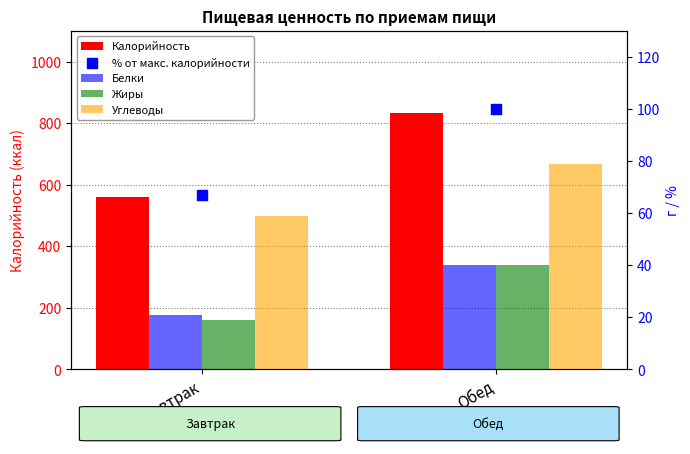

Which series reaches the maximum Y coordinate?

Калорийность